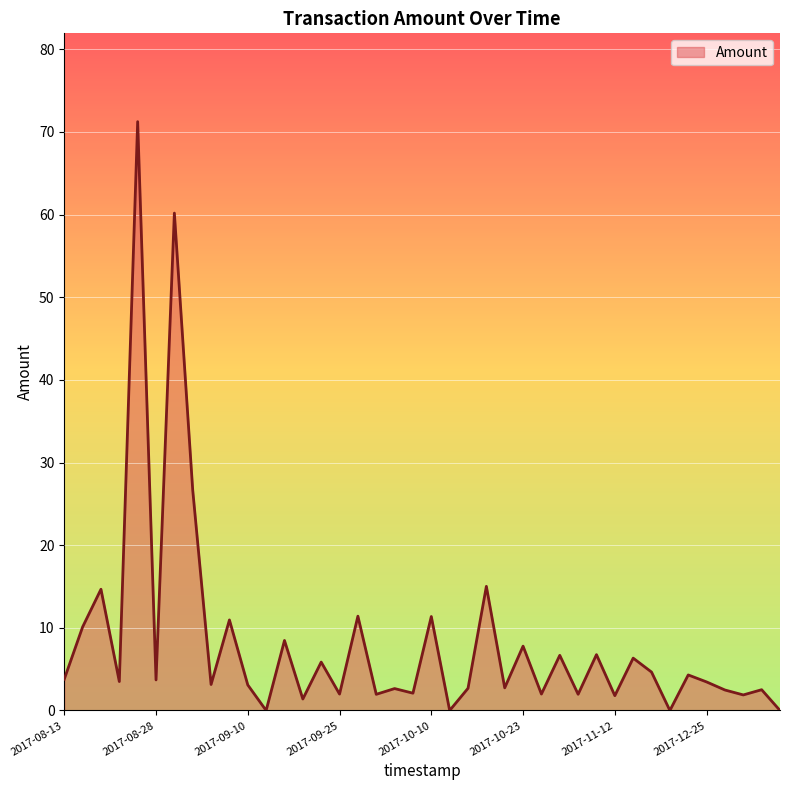

How many lines are shown in the chart?

1